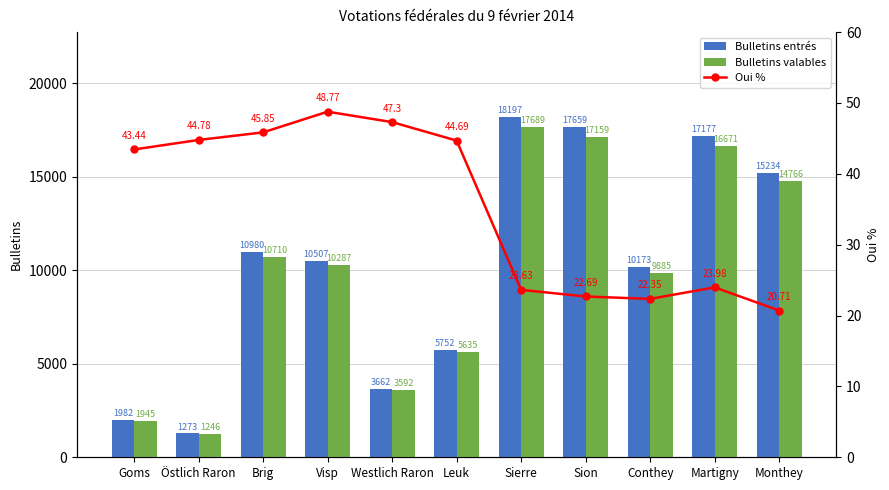

What are all the series names shown in the legend?

Bulletins entrés, Bulletins valables, Oui %